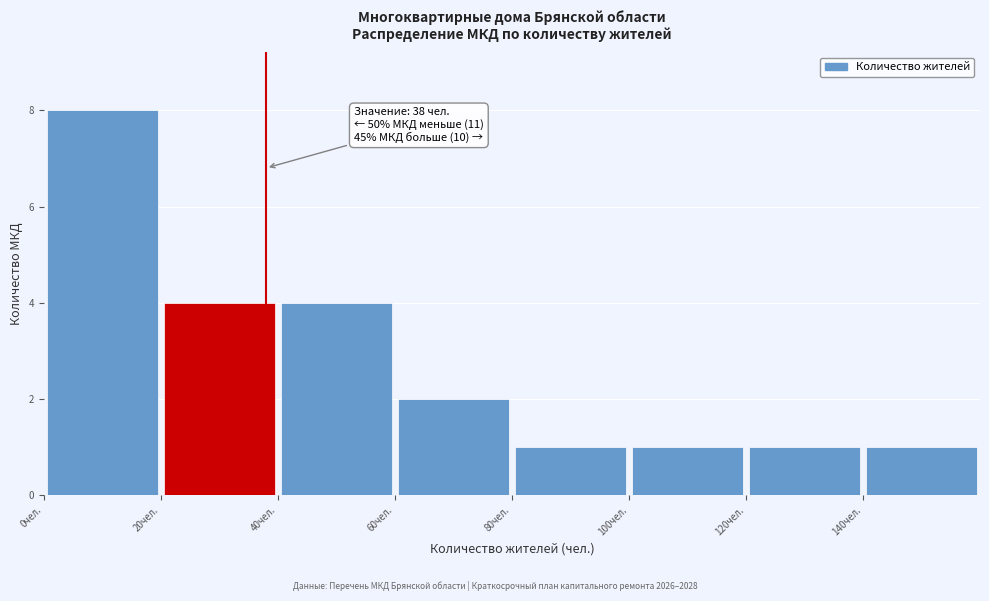

Which range on the x-axis has the tallest bar?

0 to 20